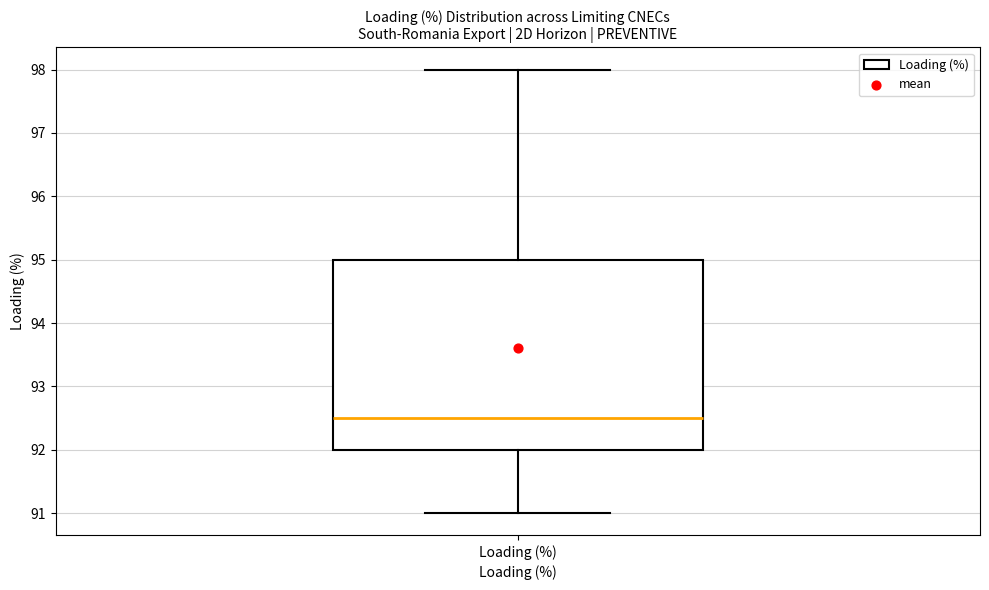

Where is the lower edge of the box for Loading (%) on the y-axis? The values are not printed on the chart, so give them approximately, as read against the axis.

92.0